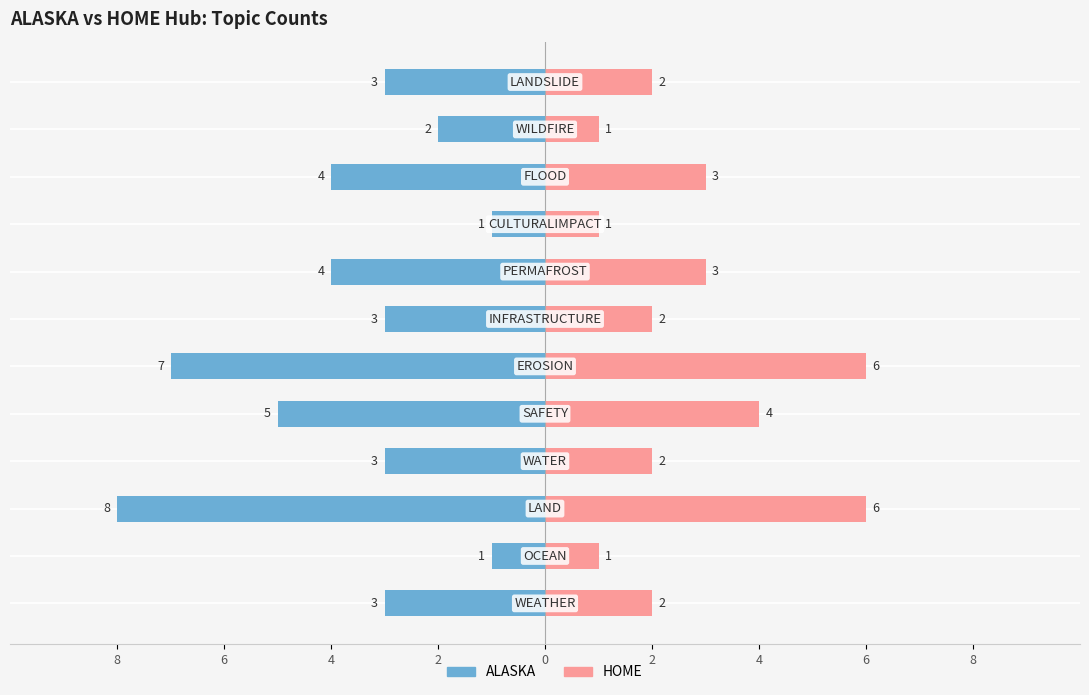

Is it true that HOME equals 4 at 4?

False